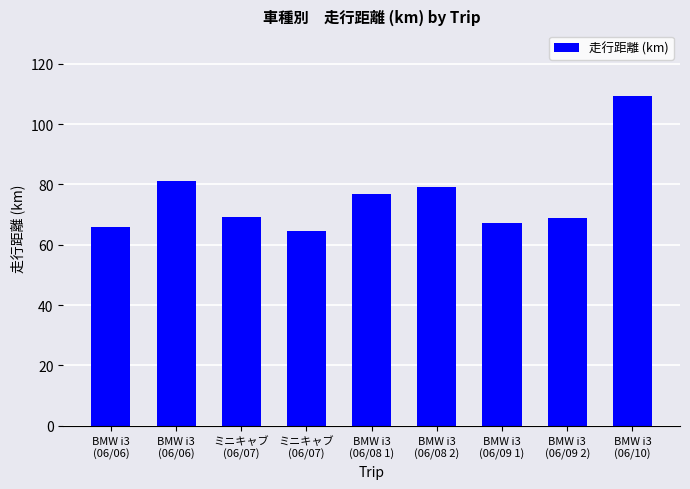

Reading left to right, what are all the values shown in this chart?

66.0	81.0	69.2	64.6	76.9	79.0	67.1	68.8	109.2